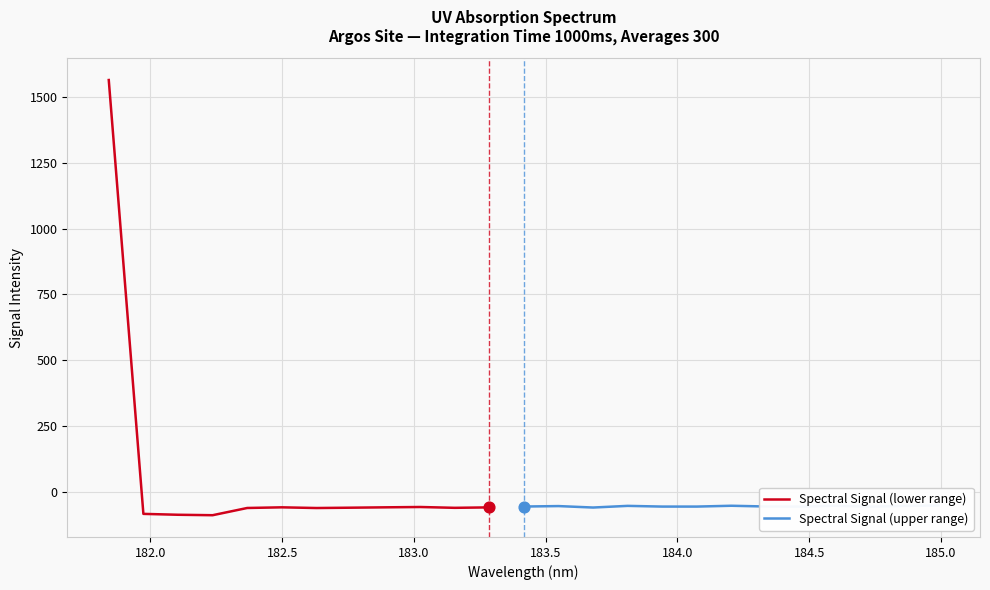

What is the change in value from 184.5979655002 to 184.9911297472?

+1.0